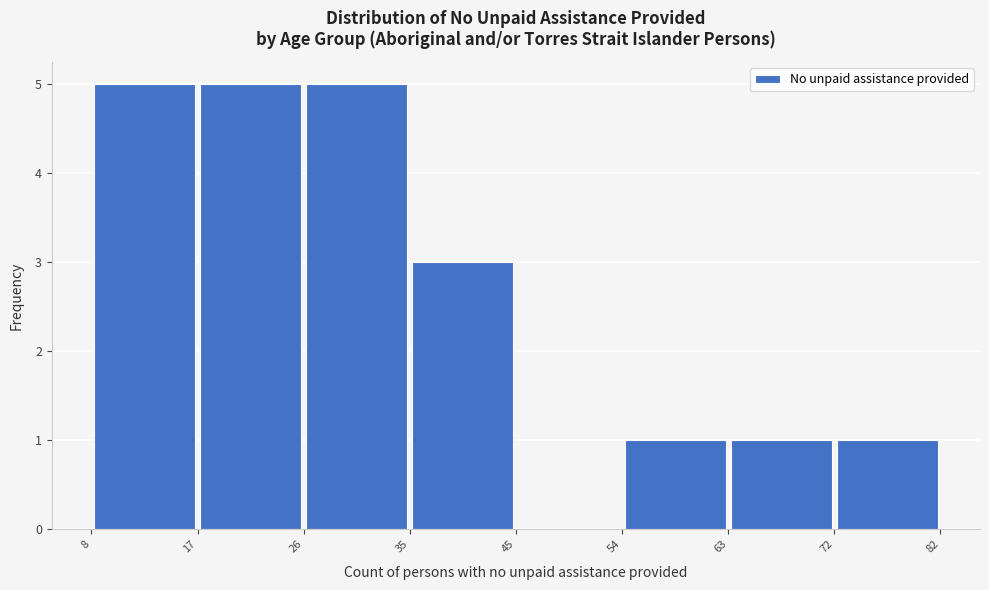

Reading left to right, transcribe this chart: for each bar, give the range it covers on the x-axis and its height. The values are not printed on the chart, so give them approximately, as read against the axis.

8 to 17: 5
17 to 26: 5
26 to 35: 5
35 to 45: 3
45 to 54: 0
54 to 63: 1
63 to 72: 1
72 to 82: 1